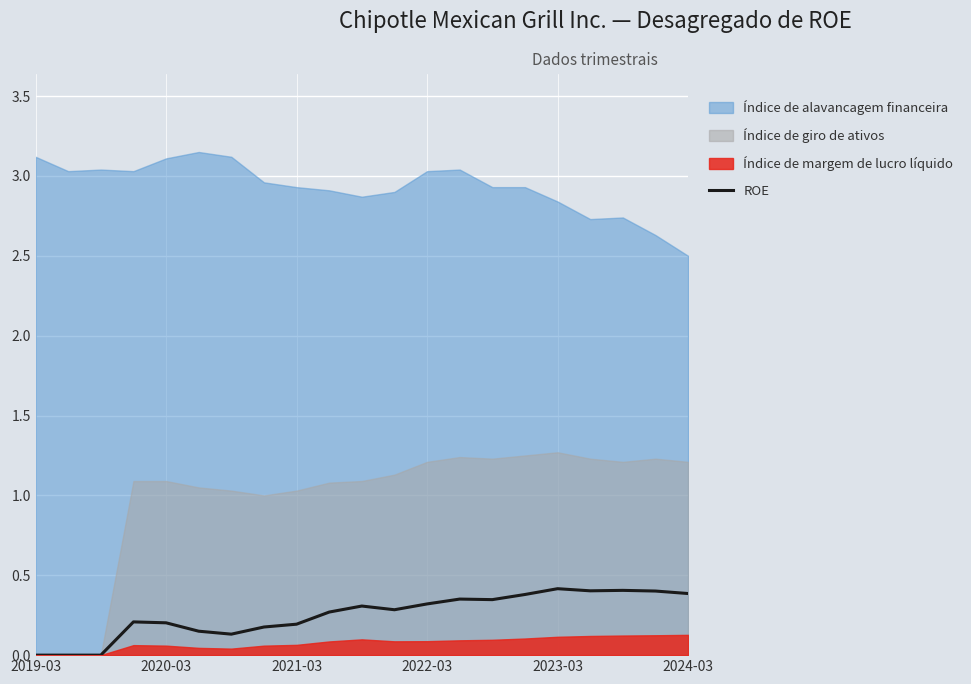

The ROE series shows 0.7 at 2023-03. True or false?

False